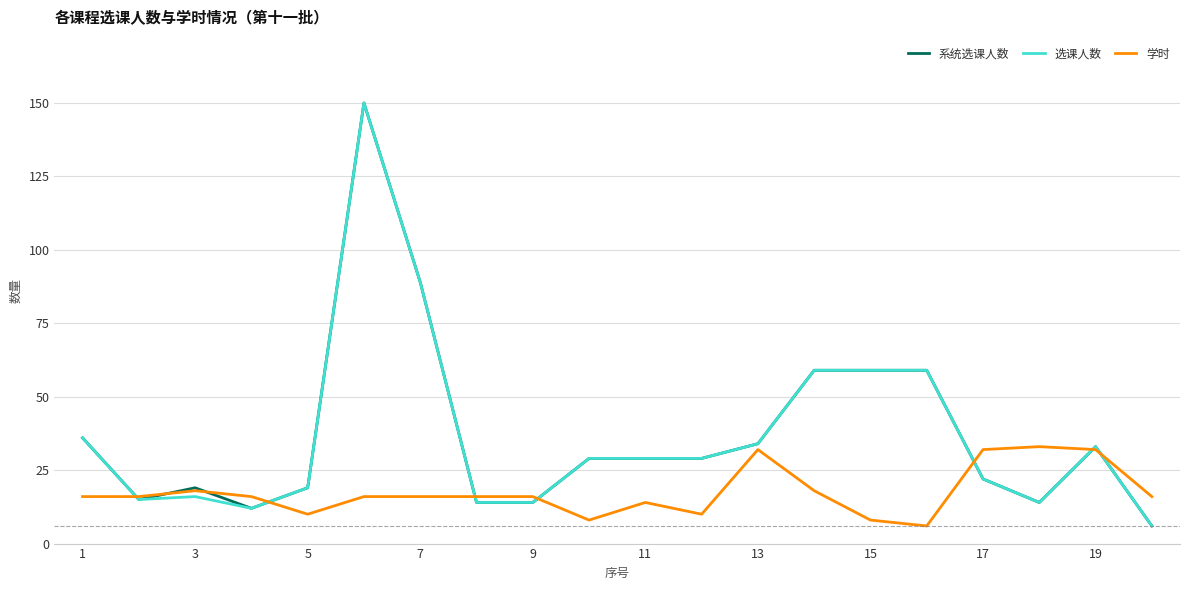

What is the smallest value displayed?

6